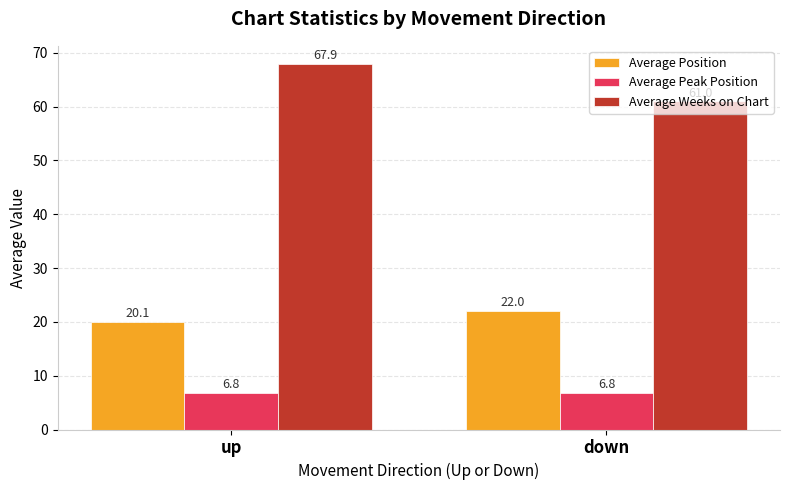

The Average Peak Position series shows 6.8 at up. True or false?

True